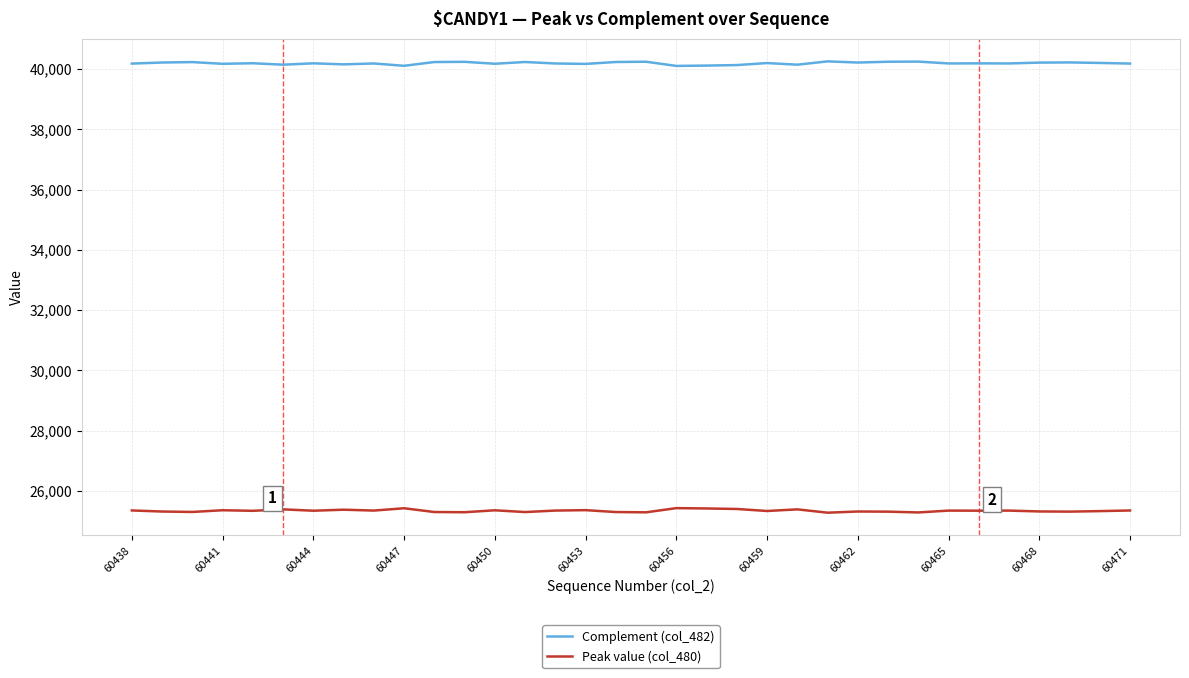

What is the maximum value shown in the chart?

40254